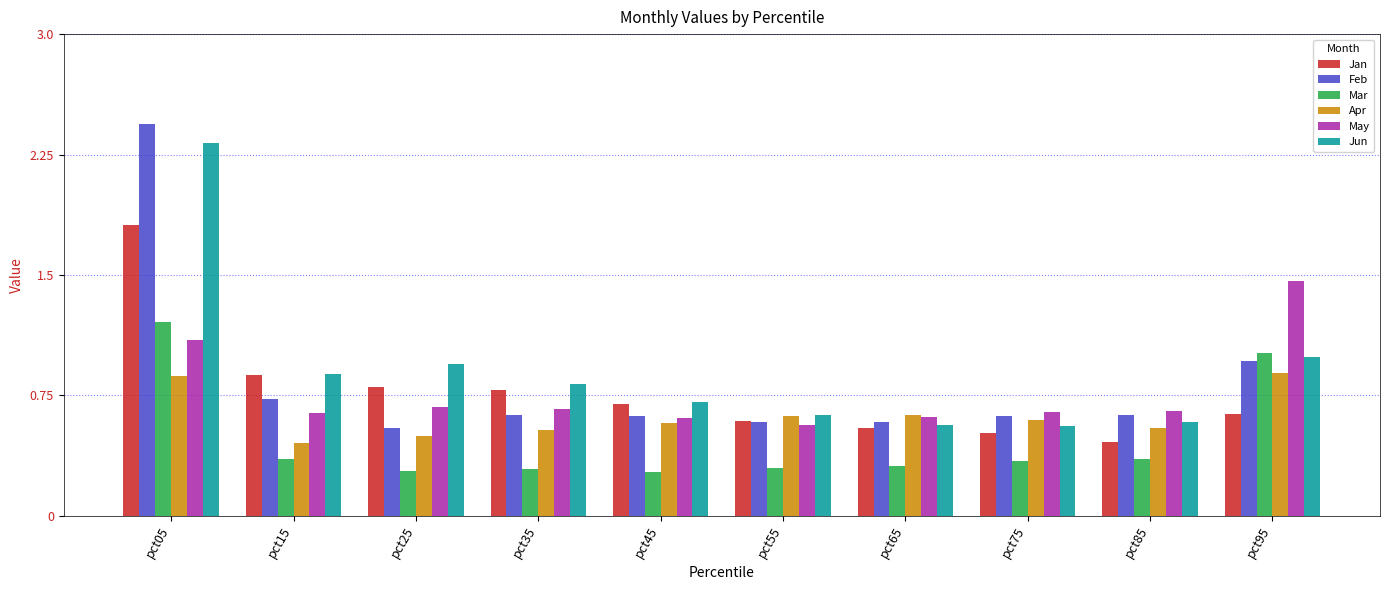

Rank the series by their maximum value, from lowest to highest.

Apr, Mar, May, Jan, Jun, Feb